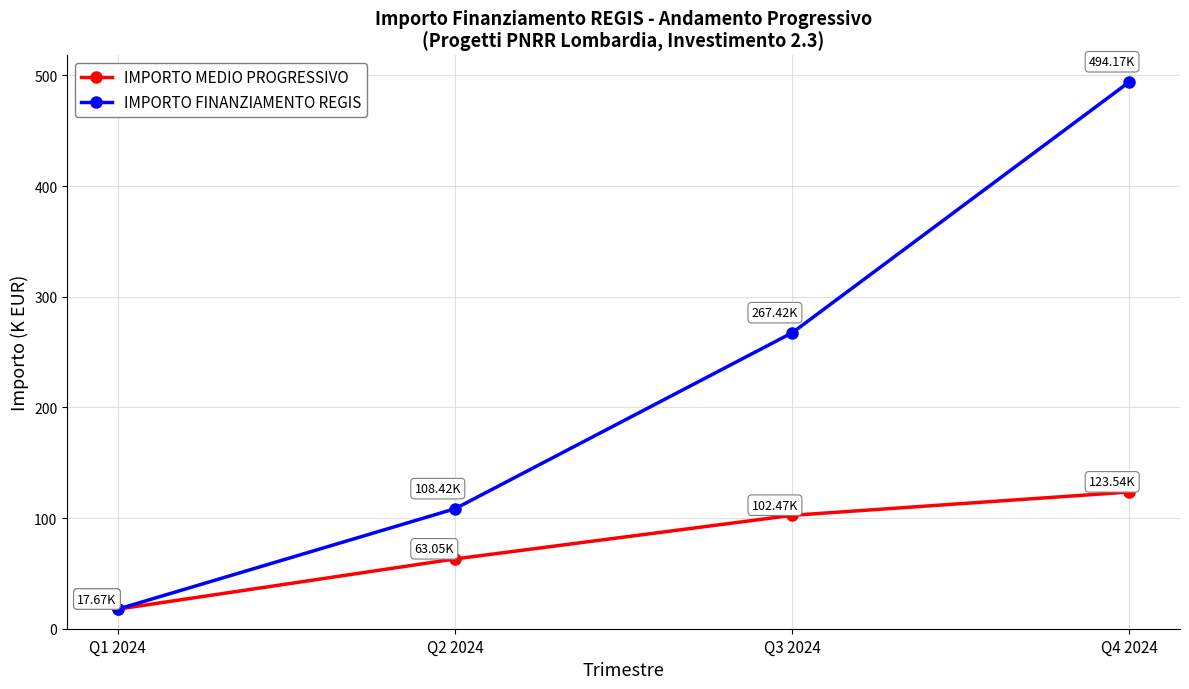

How many lines are shown in the chart?

2